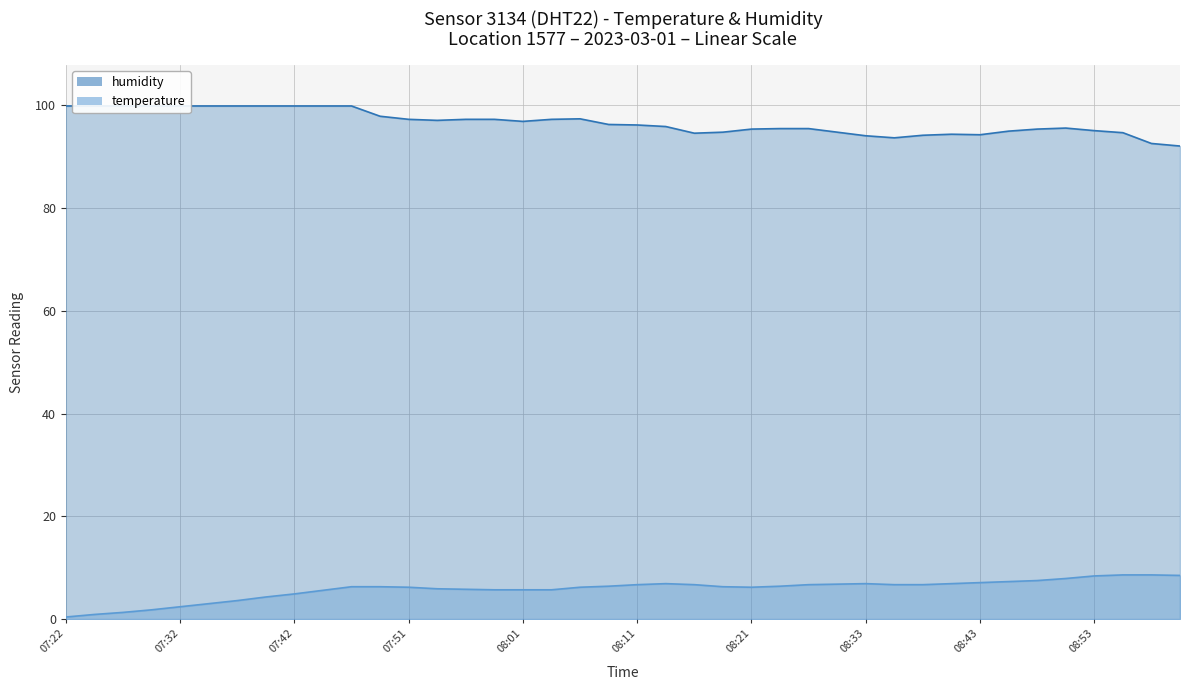

What is the label of the 17th point from the left?

08:01